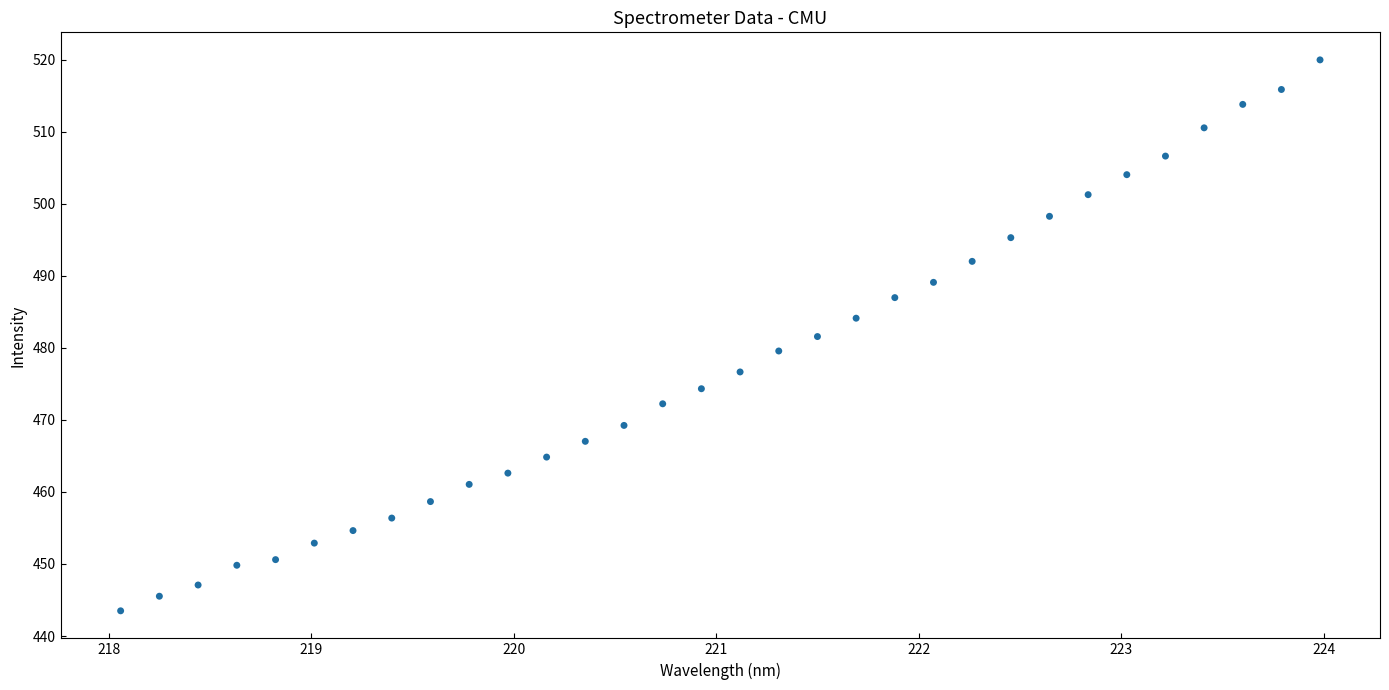

What is the range of X values (max minus min)?

5.9